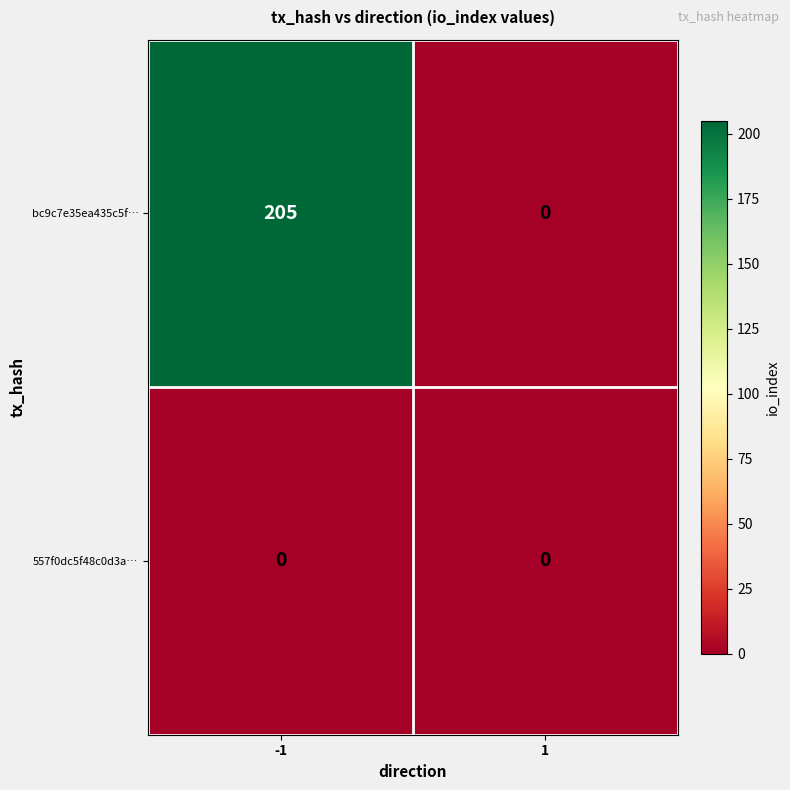

At which category is the sum across all series the highest?

-1